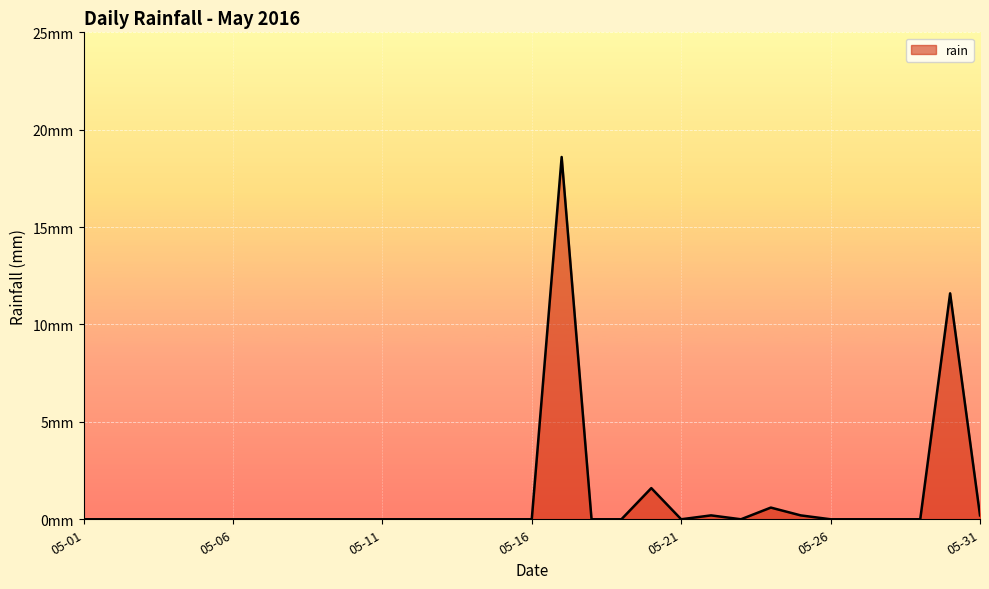

Reading right to left, what are all the values shown in this chart?

0.2	11.6	0.0	0.0	0.0	0.0	0.2	0.6	0.0	0.2	0.0	1.6	0.0	0.0	18.6	0.0	0.0	0.0	0.0	0.0	0.0	0.0	0.0	0.0	0.0	0.0	0.0	0.0	0.0	0.0	0.0